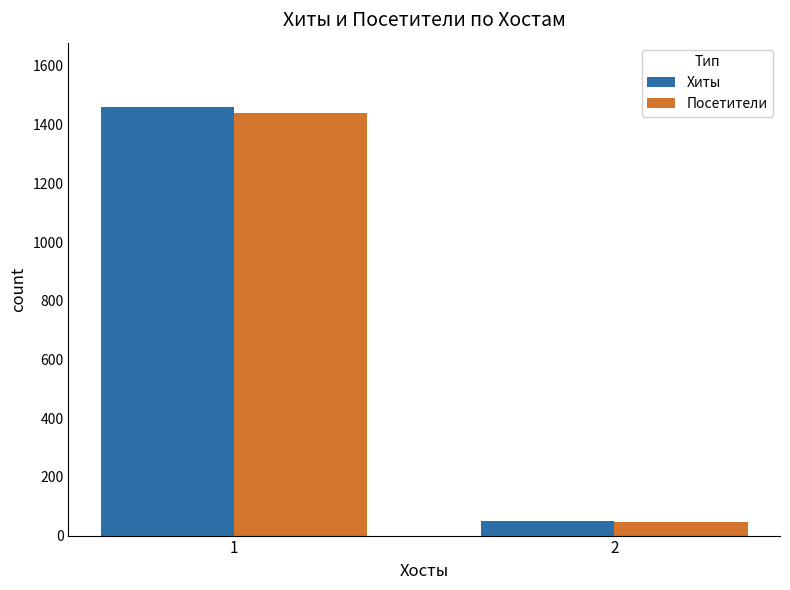

Between 1 and 2, which series saw the biggest shift?

Хиты